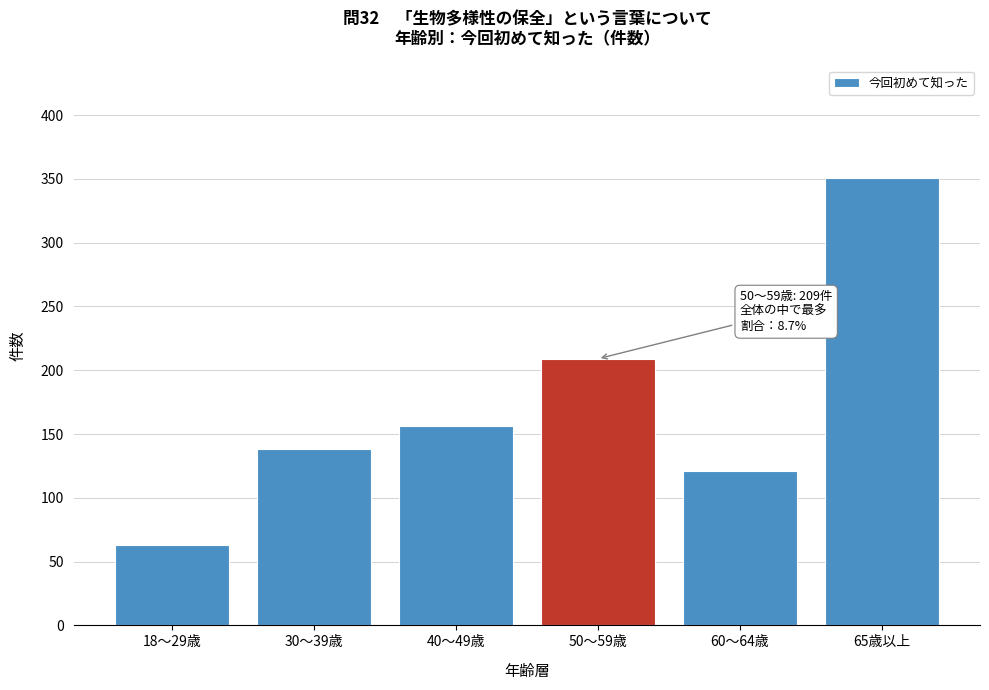

Reading left to right, extract all data points from this chart.

18～29歳=63	30～39歳=138	40～49歳=156	50～59歳=209	60～64歳=121	65歳以上=351